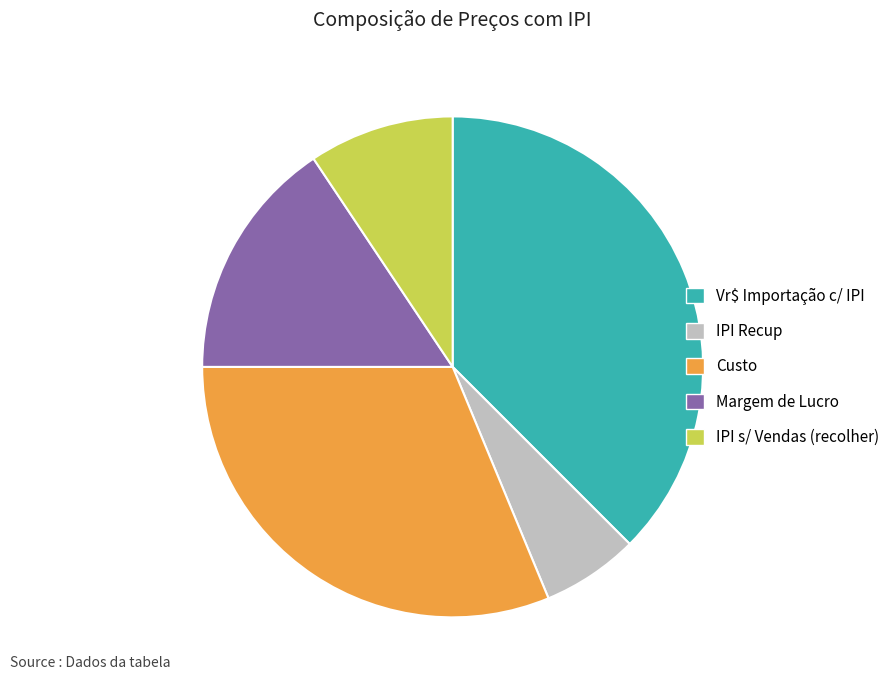

The IPI Recup slice represents 6% of the pie. True or false?

True